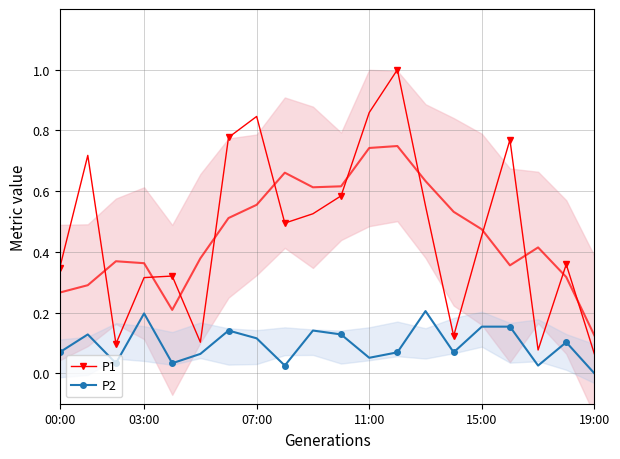

What is the difference between the maximum and minimum values in the P1 series?

0.9